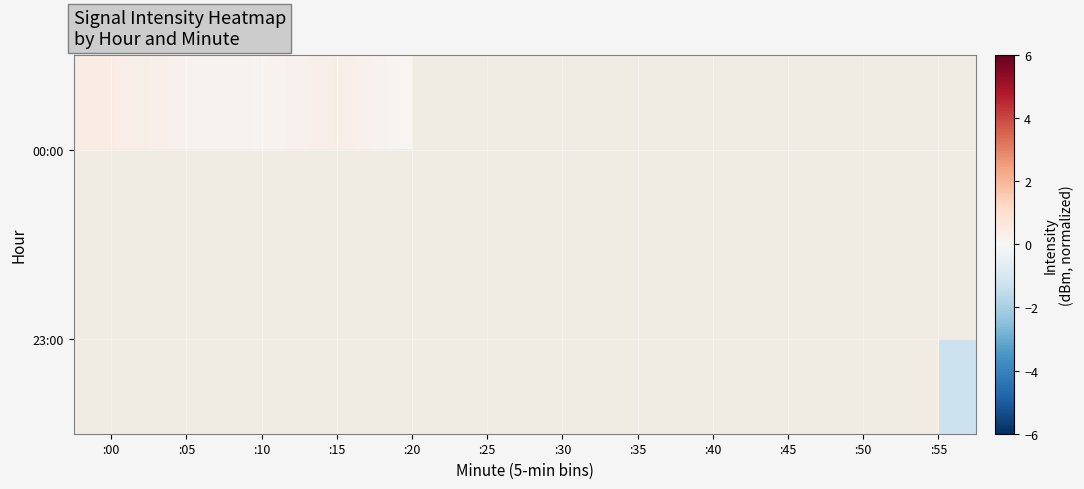

Rank the series by their maximum value, from highest to lowest.

00:00, 23:00